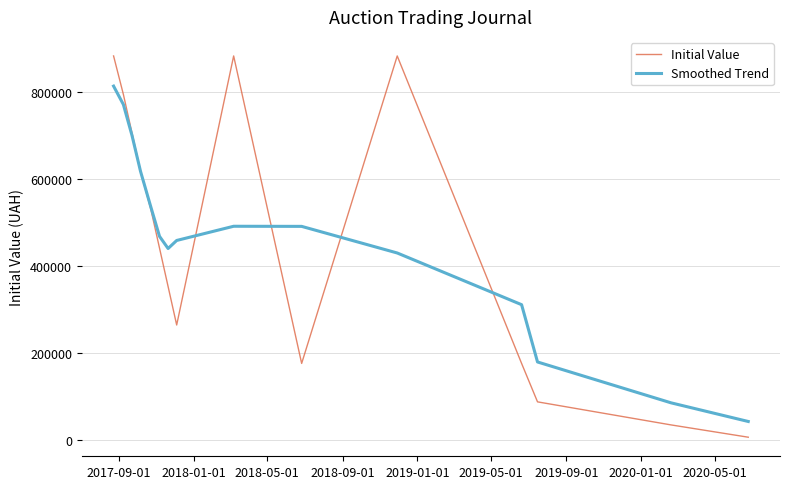

Which series has the widest spread of values?

Initial Value